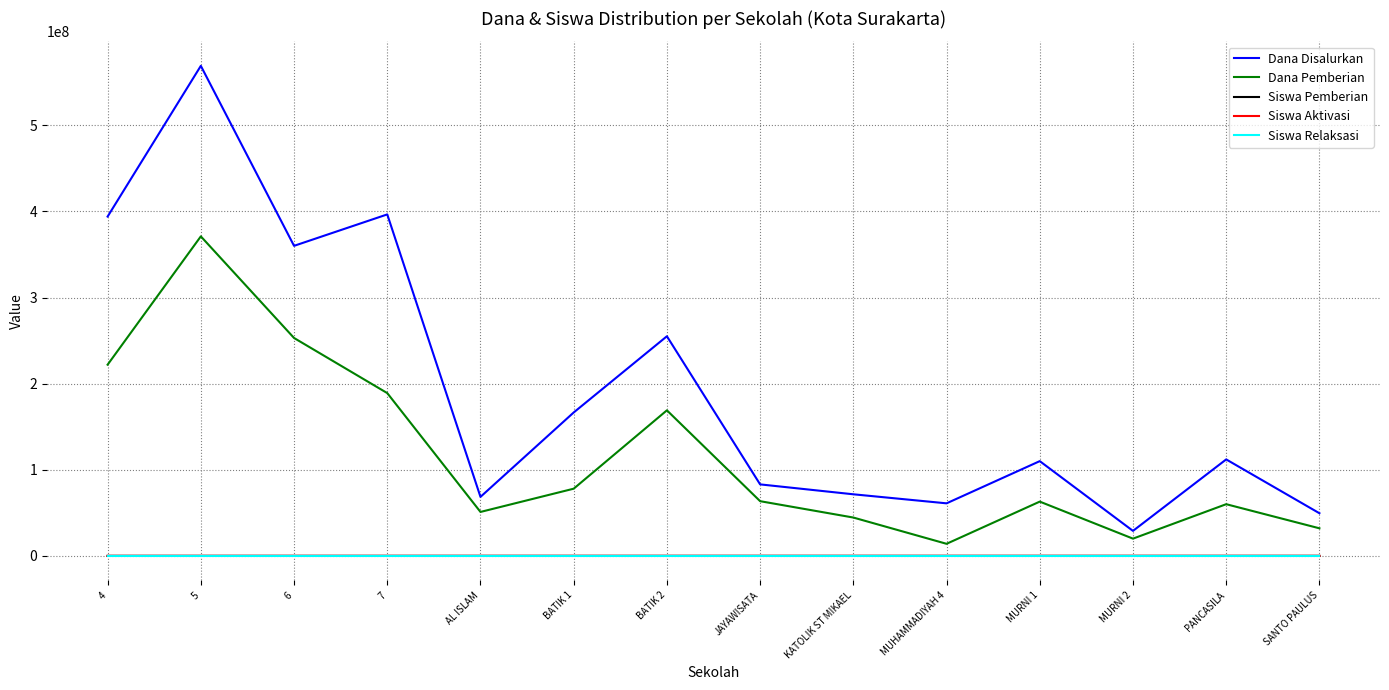

At which category is the sum across all series the highest?

5